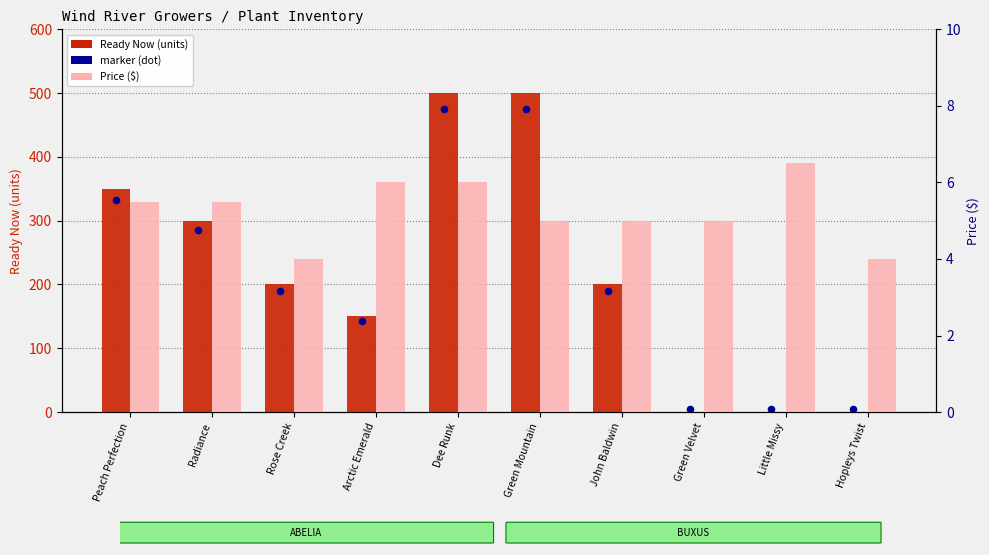

Which series reaches the maximum Y coordinate?

Ready Now (units)